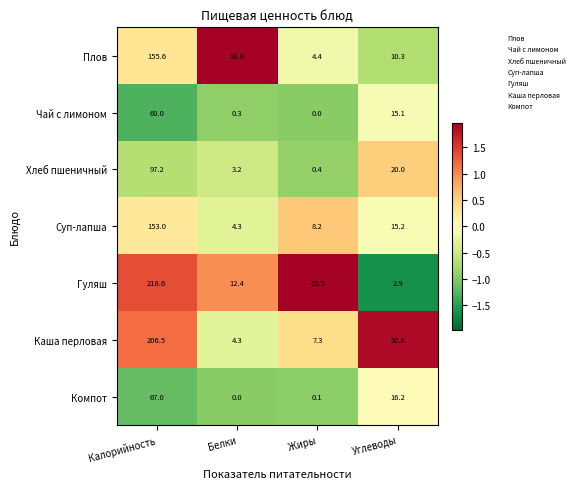

How many series are shown in this chart?

7